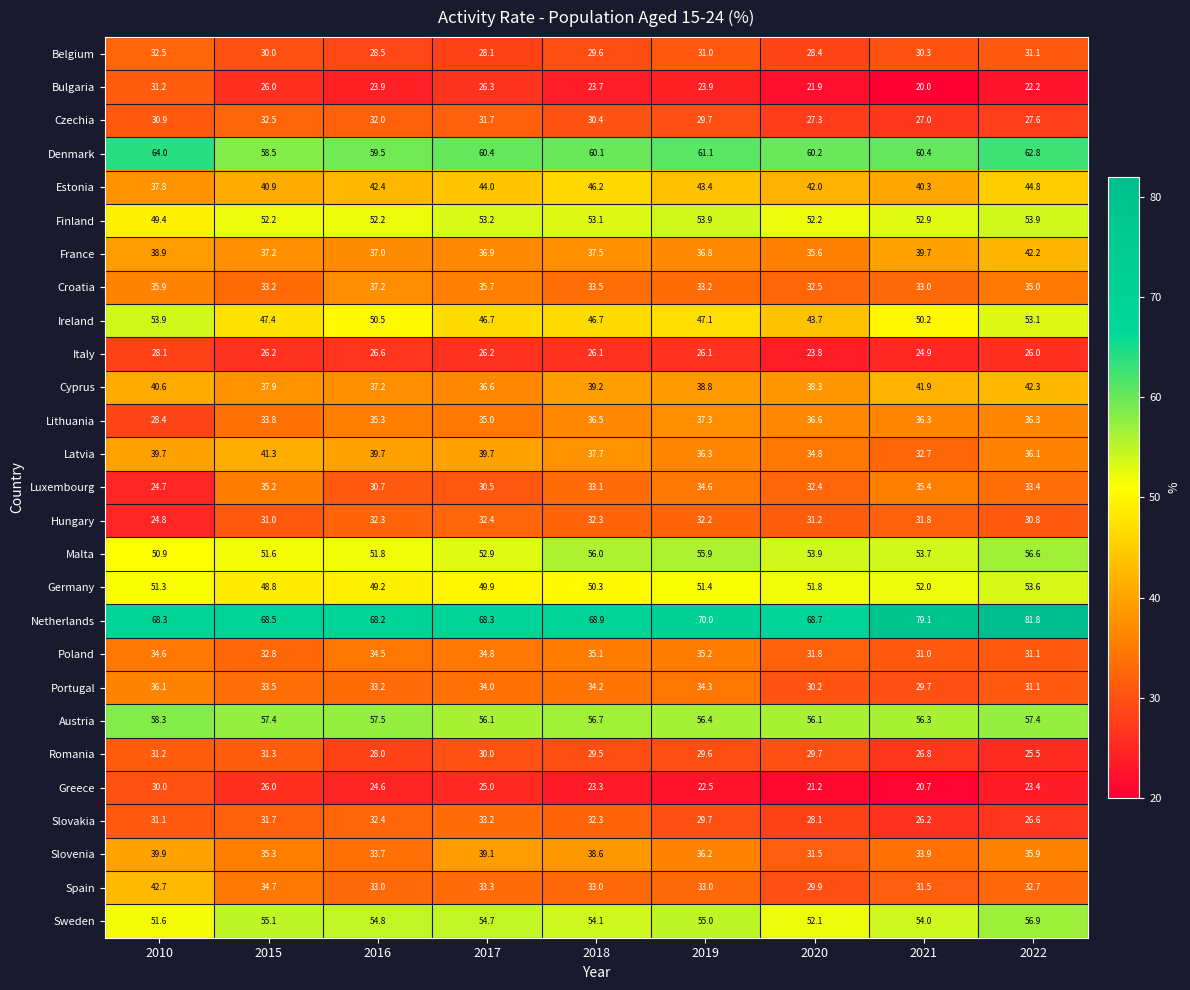

What is the approximate value of Spain at 2016?

33.0